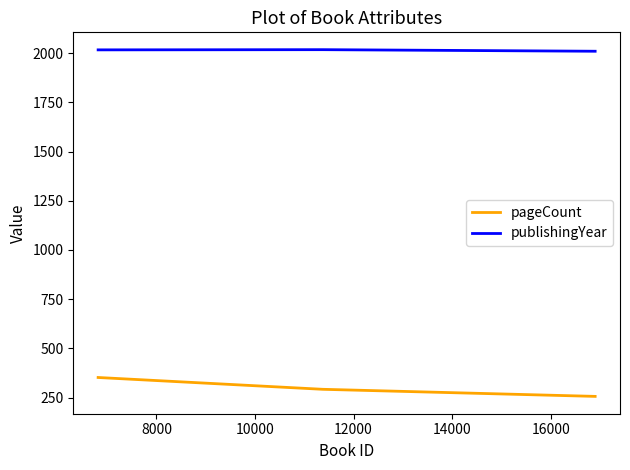

How many data points in pageCount are above 292?

1